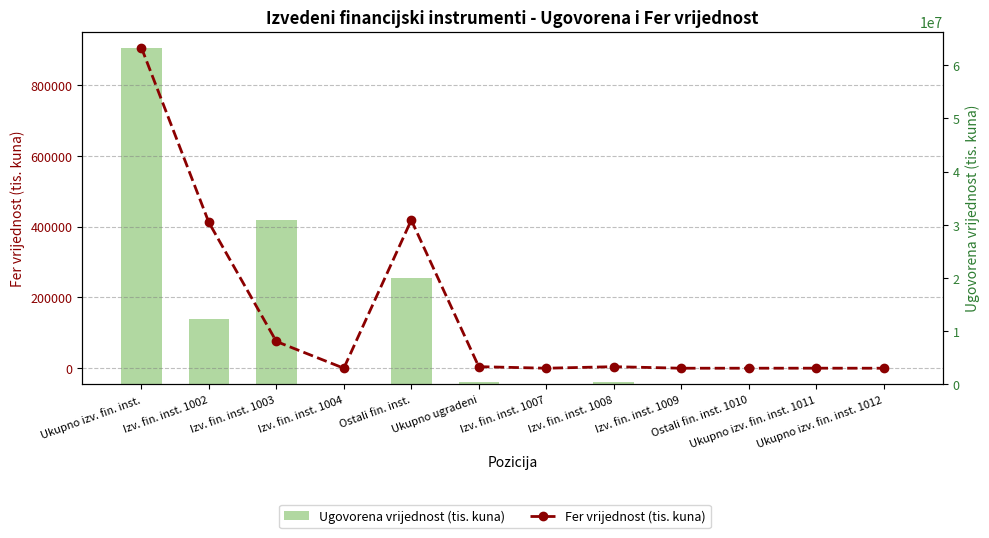

Reading right to left, extract all data points from this chart.

Fer vrijednost (tis. kuna): 0	105	41	0	4359	0	4399	418709	0	75558	411864	906131
Ugovorena vrijednost (tis. kuna): 76223	96159	41	0	367545	0	367585	20020660	0	30894253	12264899	63179812